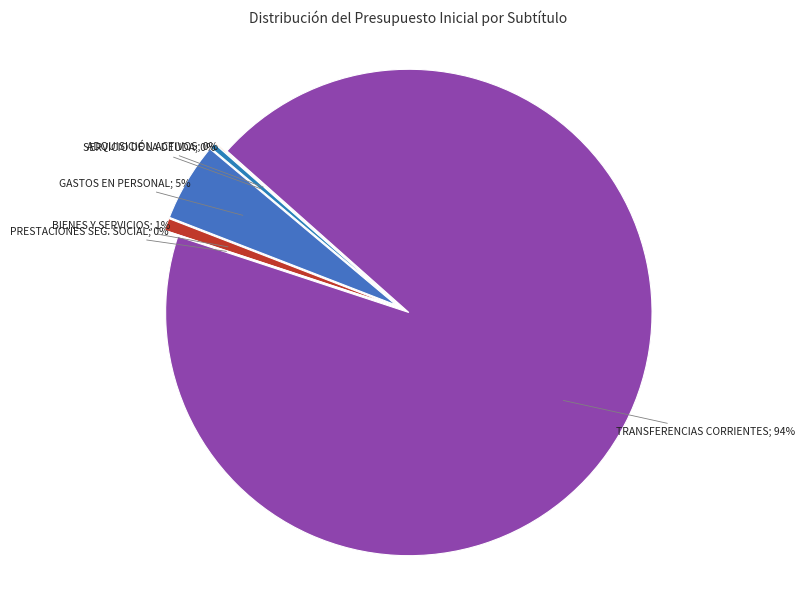

To the nearest percent, what is the combined percentage of GASTOS EN PERSONAL and ADQUISICIÓN DE ACTIVOS NO FINANCIEROS?

5%